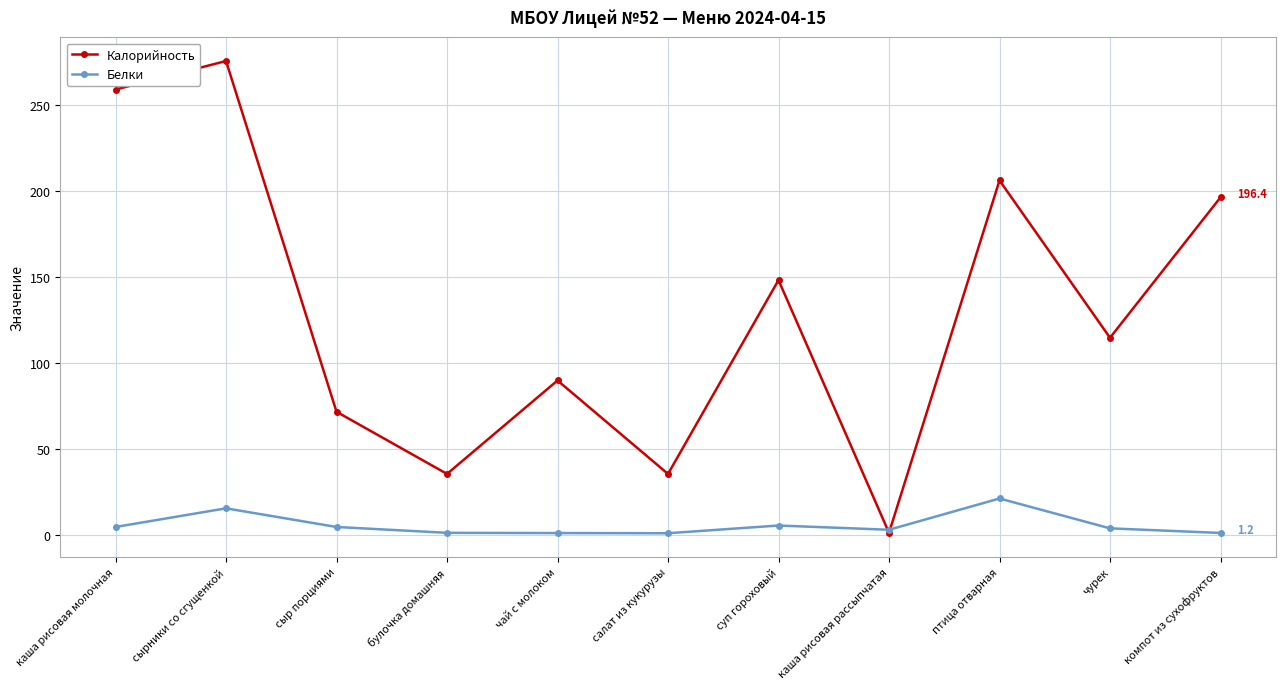

What is the smallest value displayed?

1.0